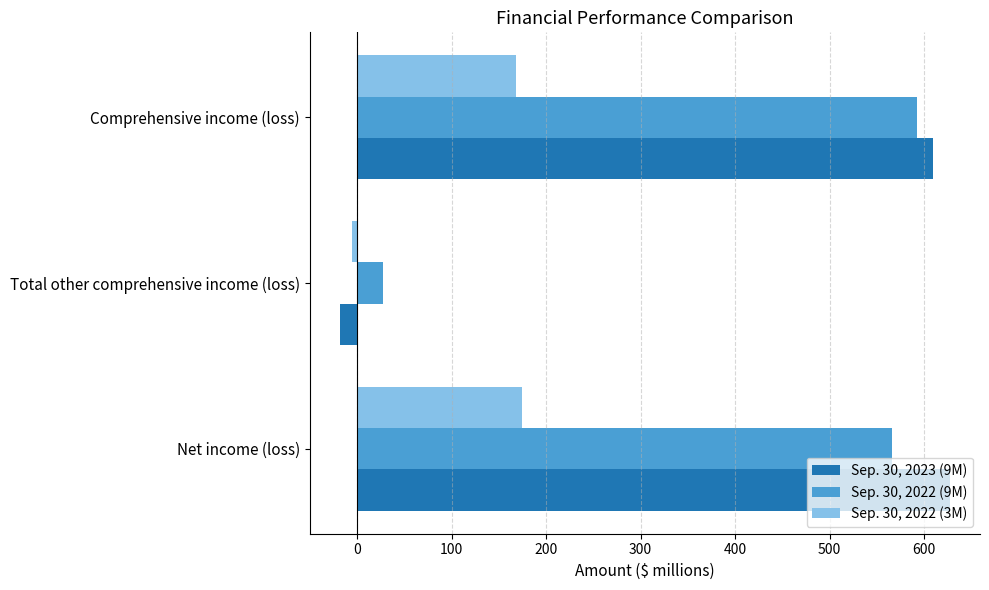

Rank the series by their maximum value, from highest to lowest.

Sep. 30, 2023 (9M), Sep. 30, 2022 (9M), Sep. 30, 2022 (3M)